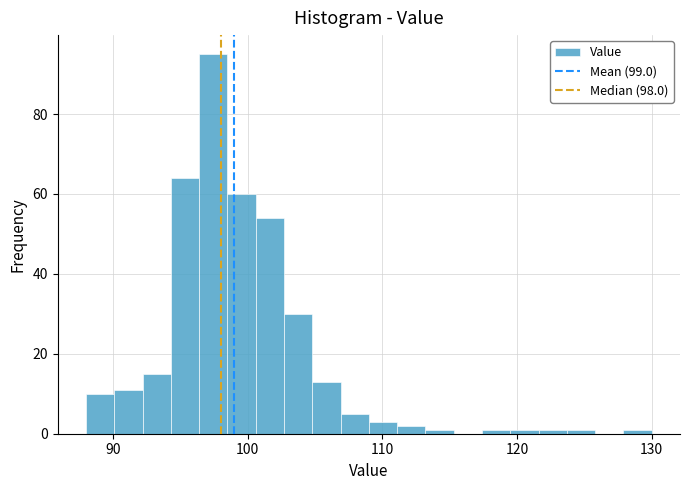

Around what value on the x-axis is the tallest bar? Give the approximate position of its centre, as read against the axis.

97